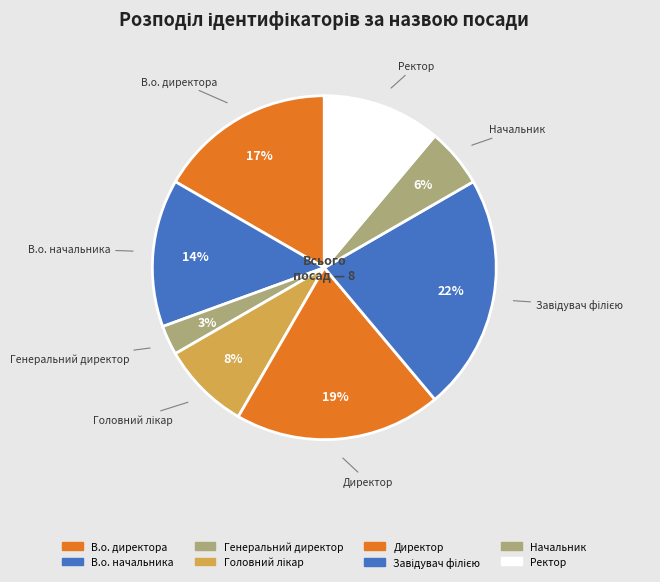

Combined, do Начальник and В.о. директора account for over 50%?

No